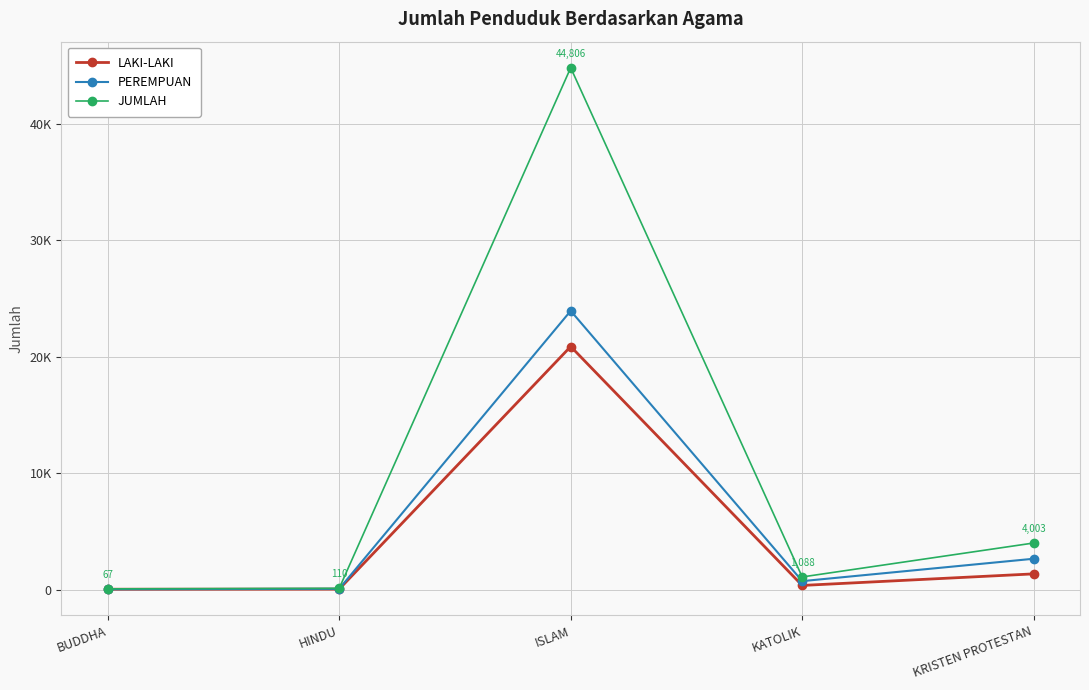

Which has a higher value, BUDDHA or HINDU?

HINDU